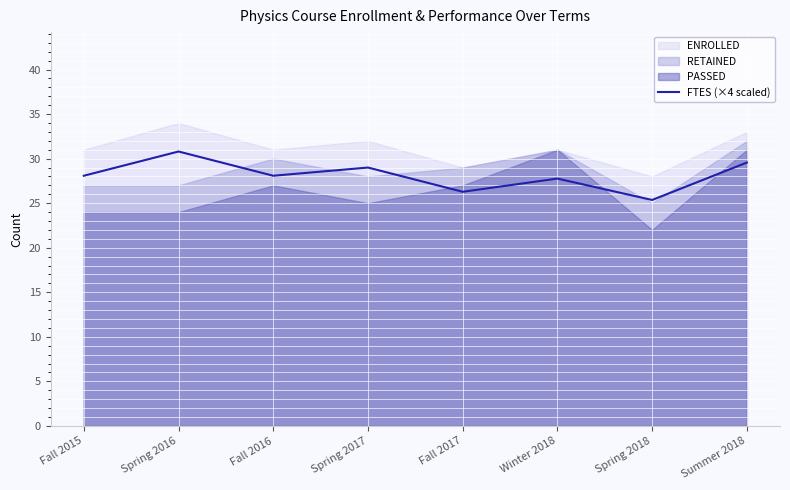

How many points are lower than both their immediate neighbors (excluding endpoints)?

3